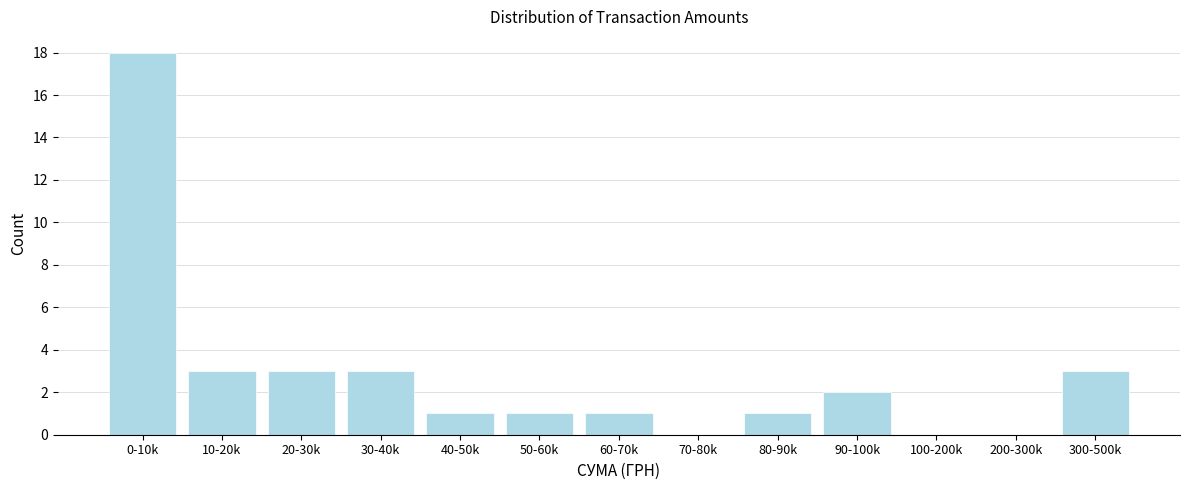

Reading left to right, list all the values displayed in this chart.

0-10k=18	10-20k=3	20-30k=3	30-40k=3	40-50k=1	50-60k=1	60-70k=1	70-80k=0	80-90k=1	90-100k=2	100-200k=0	200-300k=0	300-500k=3